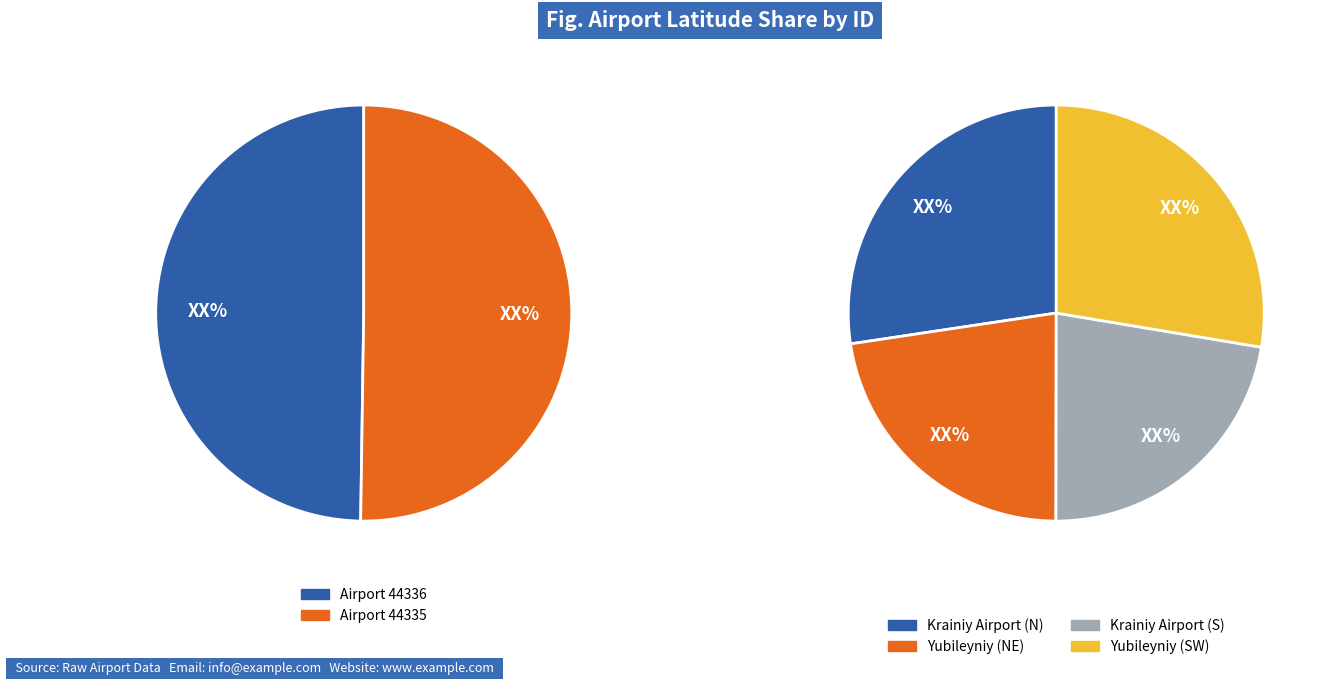

Is the sum of 44336 and 44335 greater than half?

Yes